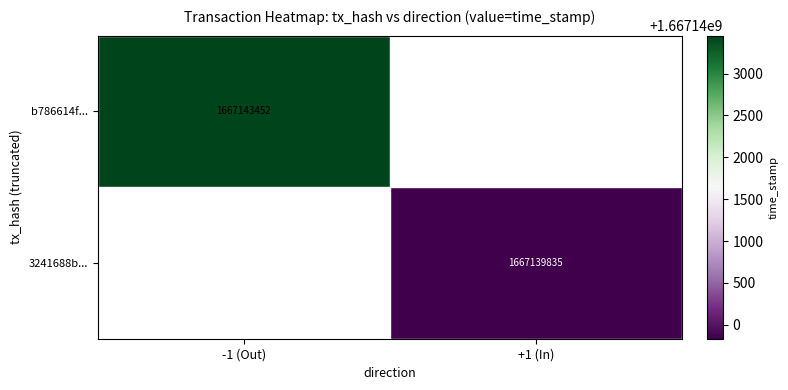

True or false: b786614f... has a value of 2744003945 at -1 (Out).

False